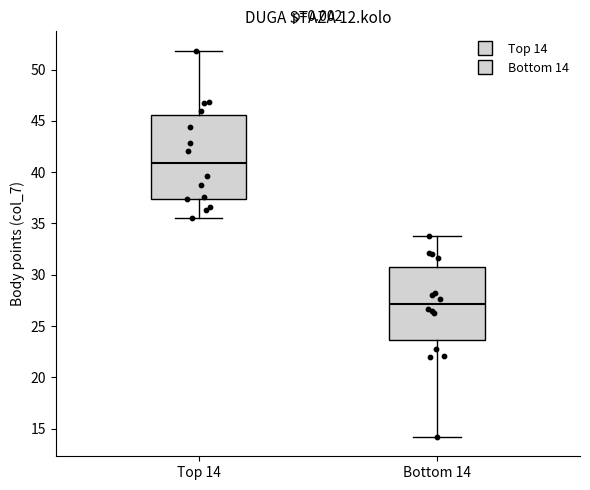

Reading left to right, transcribe this box plot: for each box, give where its median line is, the range the box spans, and where its two whiskers end, as read against the y-axis. The values are not printed on the chart, so give them approximately, as read against the axis.

Top 14: median 41.0, box 37.5 to 45.5, whiskers 35.5 to 52.0
Bottom 14: median 27.0, box 23.5 to 31.0, whiskers 14.0 to 34.0